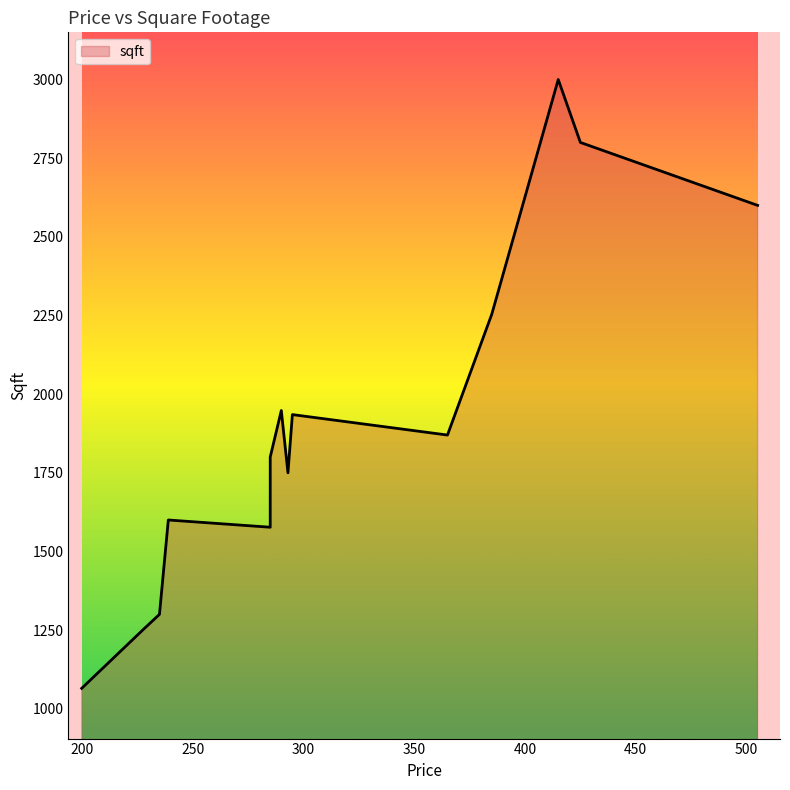

What is the sum of the values at 290 and 415?

4948